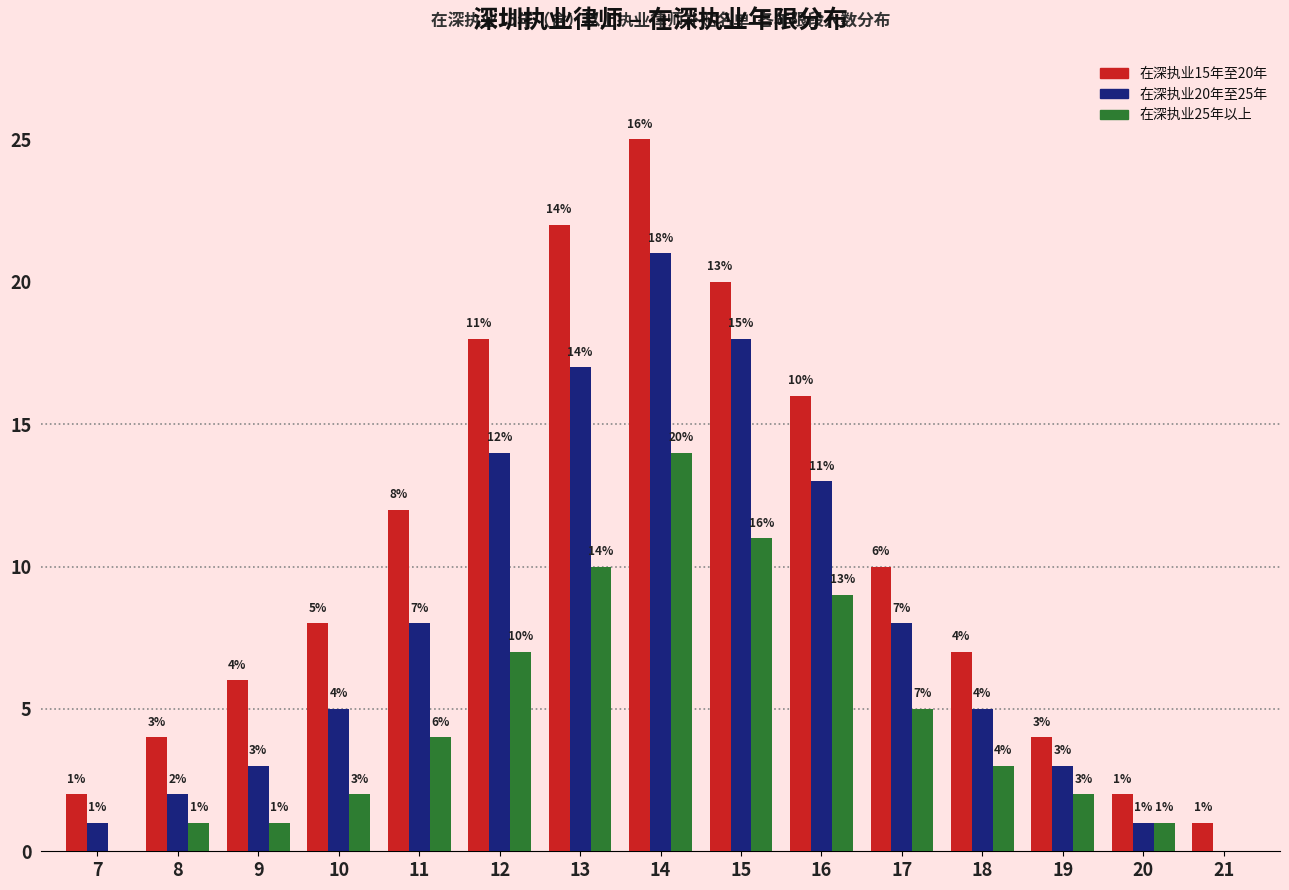

Reading right to left, what are all the values shown in this chart?

在深执业15年至20年: 21=1	20=2	19=4	18=7	17=10	16=16	15=20	14=25	13=22	12=18	11=12	10=8	9=6	8=4	7=2
在深执业20年至25年: 21=0	20=1	19=3	18=5	17=8	16=13	15=18	14=21	13=17	12=14	11=8	10=5	9=3	8=2	7=1
在深执业25年以上: 21=0	20=1	19=2	18=3	17=5	16=9	15=11	14=14	13=10	12=7	11=4	10=2	9=1	8=1	7=0